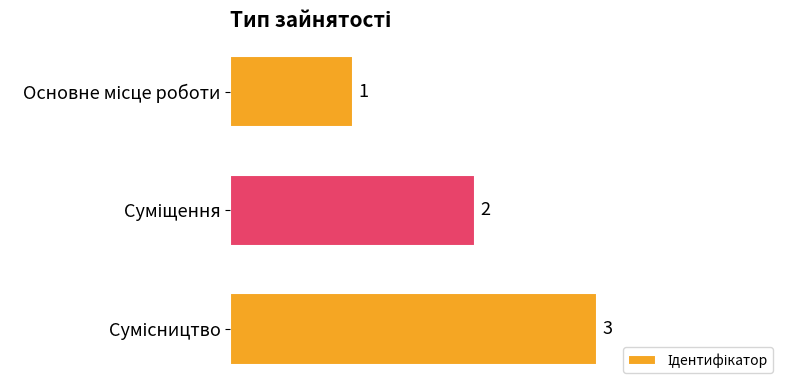

Count the values in the range 1 to 3.

3